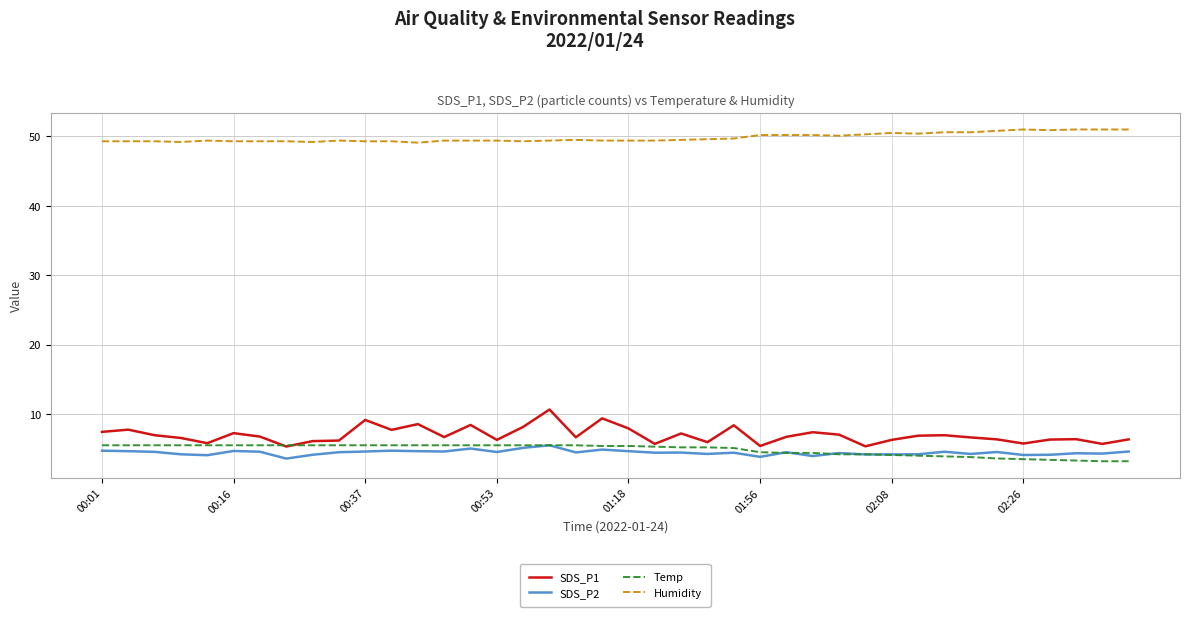

True or false: Temp and SDS_P2 cross at least once.

True